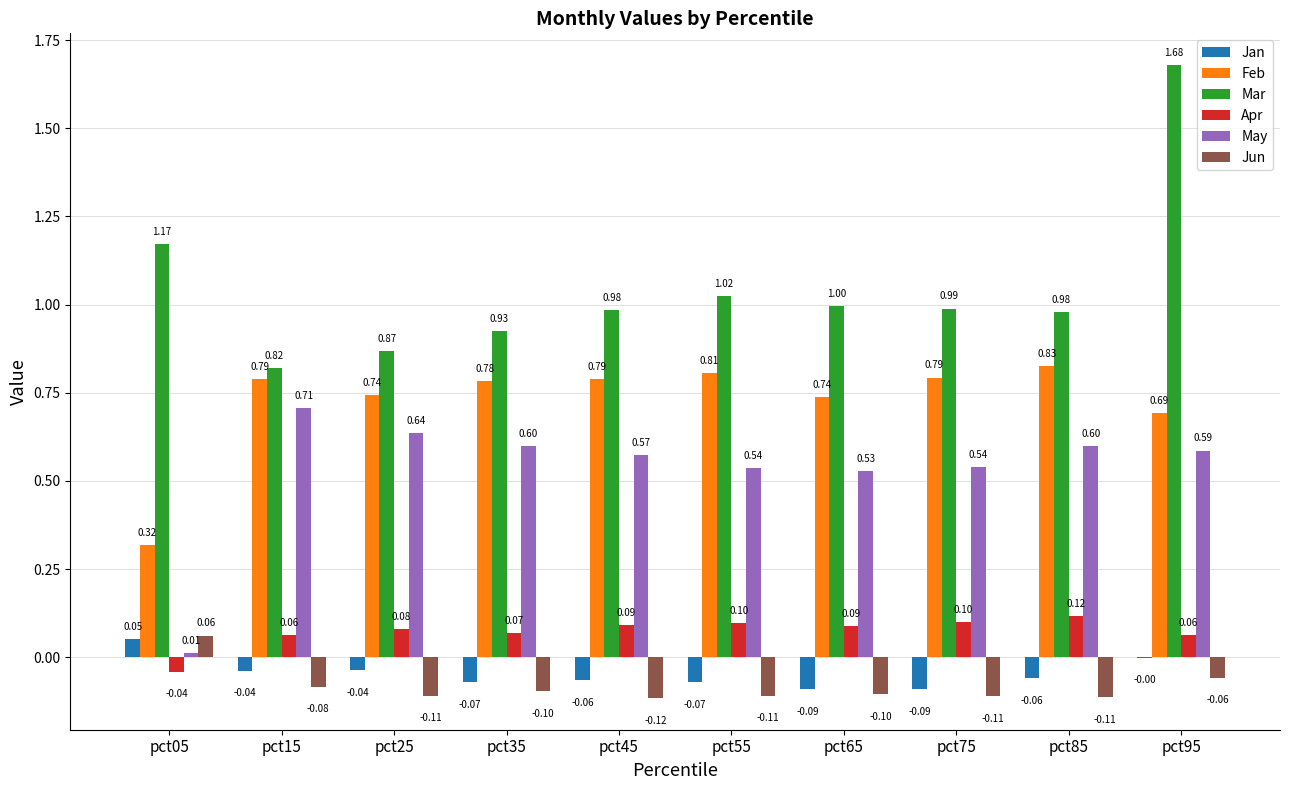

Is it true that Apr equals 0.0 at pct95?

False